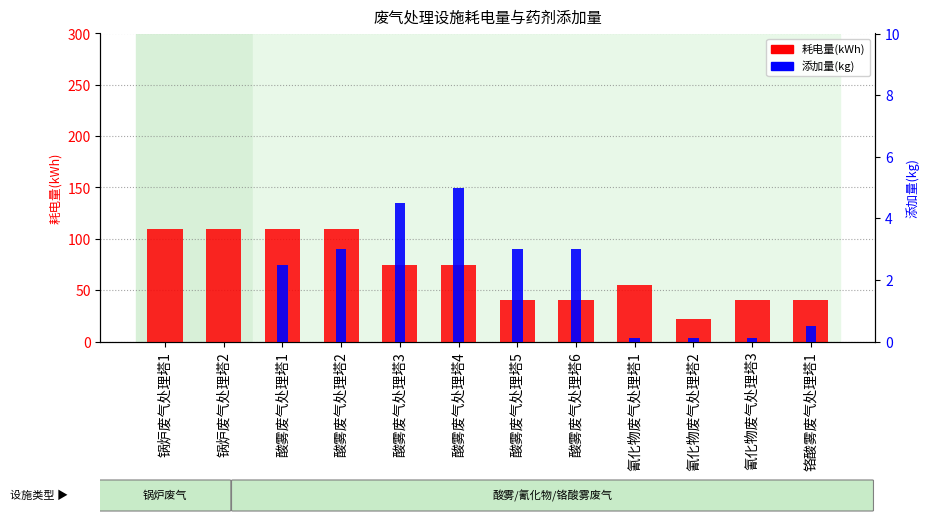

At which category does the chart reach its peak across all series?

锅炉废气处理塔1